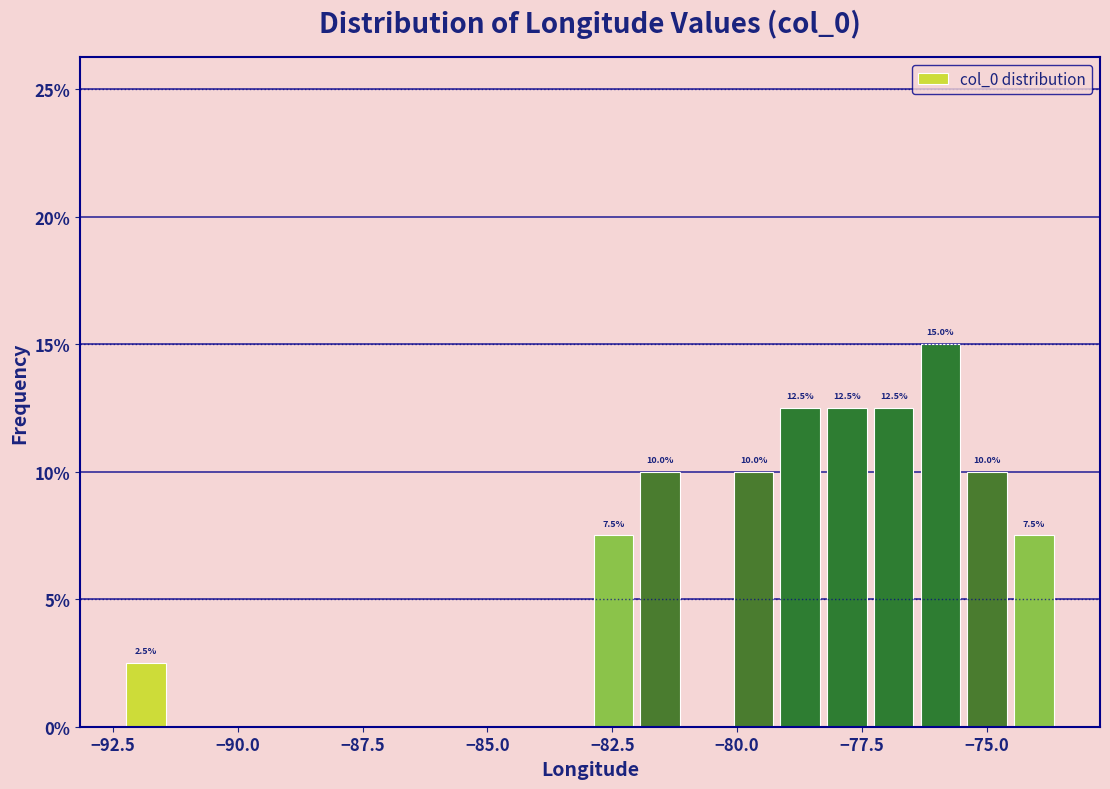

Read against the x-axis, roughly where is the centre of the tallest bar?

-76.0